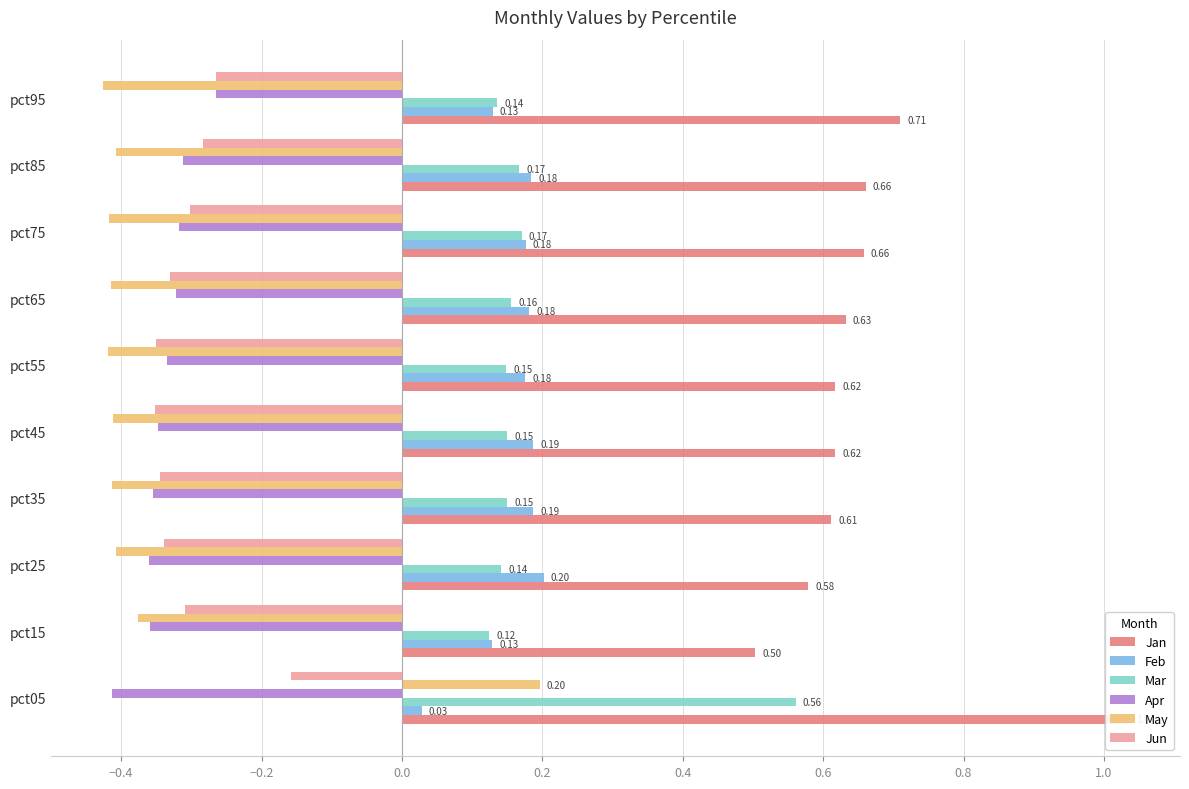

What is the minimum value for Mar?

0.1